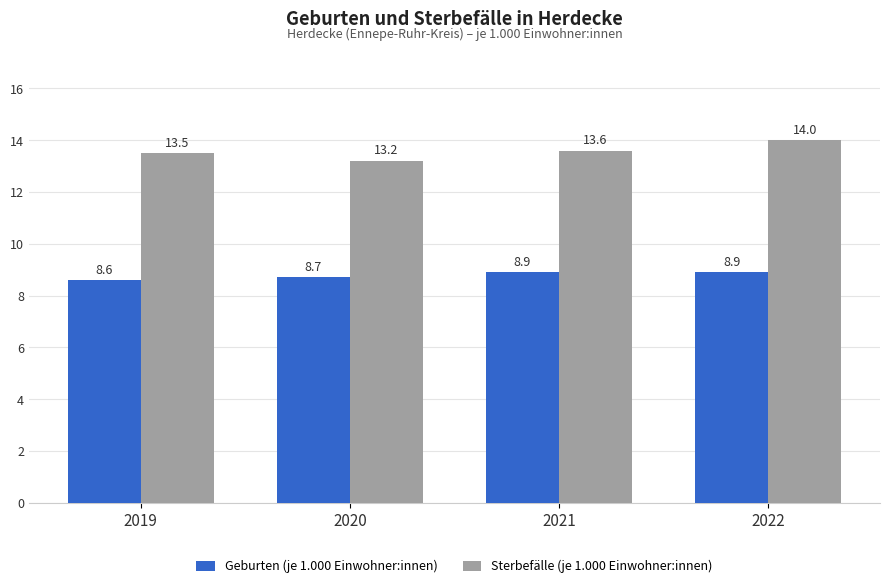

Reading left to right, extract all data points from this chart.

Geburten (je 1.000 Einwohner:innen): 8.6	8.7	8.9	8.9
Sterbefälle (je 1.000 Einwohner:innen): 13.5	13.2	13.6	14.0